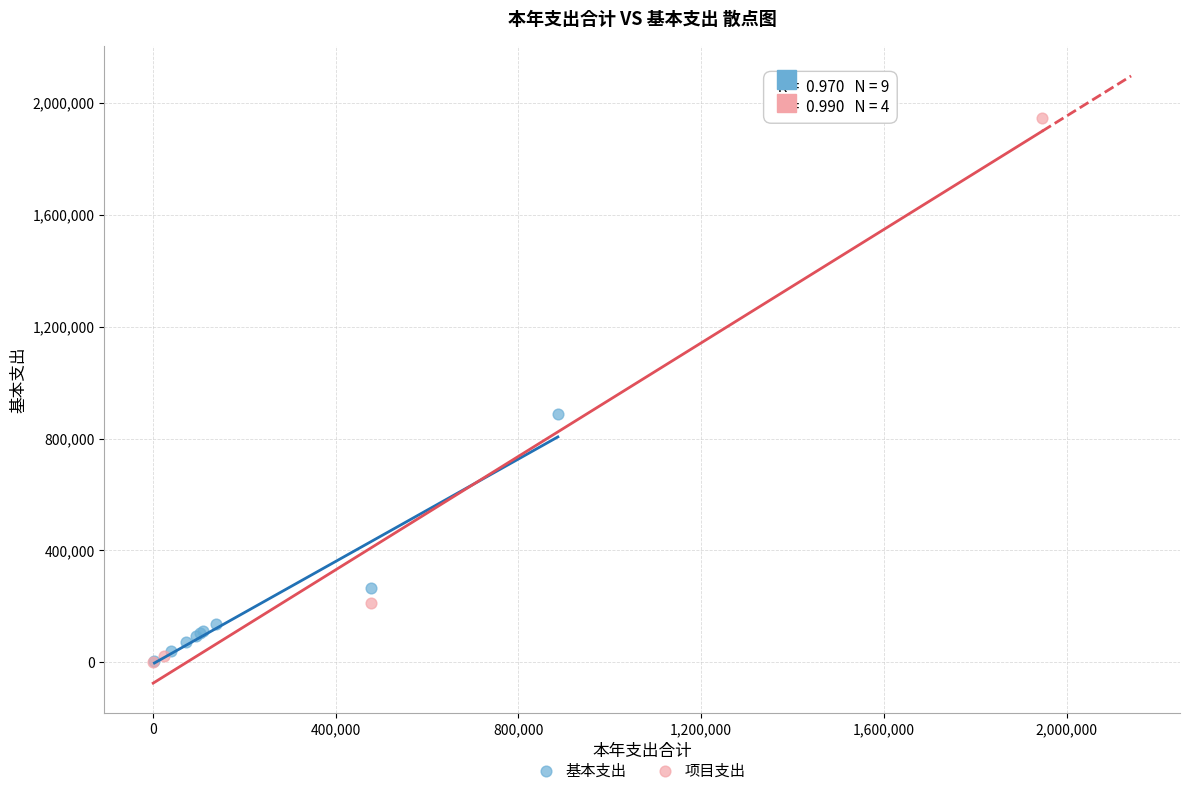

What are all the series names shown in the legend?

基本支出, 项目支出